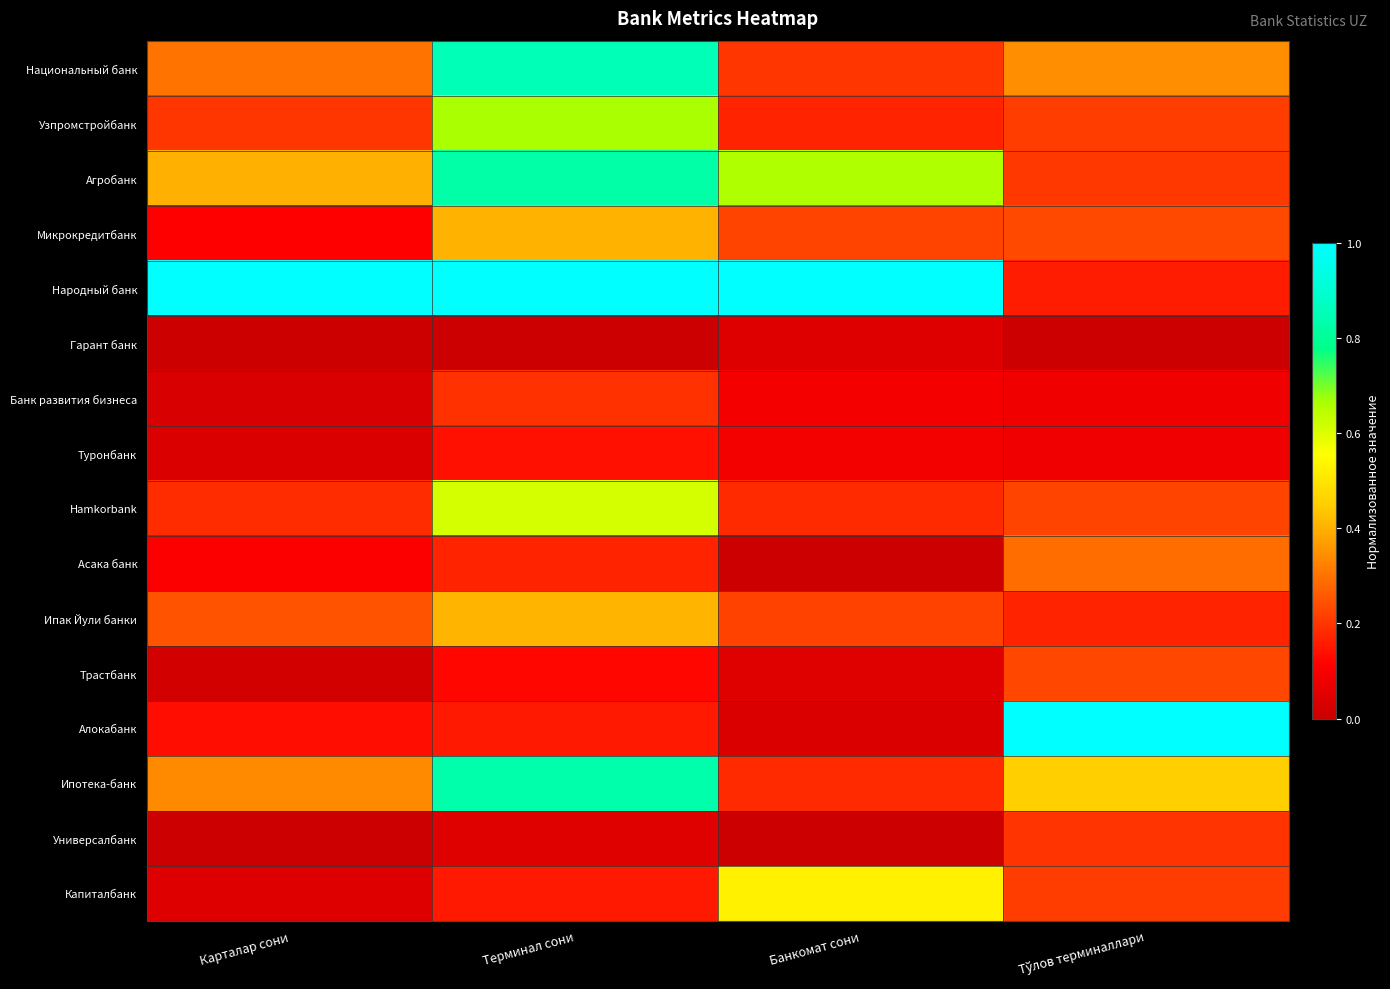

Reading left to right, what are all the values shown in this chart?

Национальный банк: Карталар сони=0.3	Терминал сони=0.9	Банкомат сони=0.2	Тўлов терминаллари=0.3
Узпромстройбанк: Карталар сони=0.2	Терминал сони=0.7	Банкомат сони=0.2	Тўлов терминаллари=0.2
Агробанк: Карталар сони=0.4	Терминал сони=0.8	Банкомат сони=0.7	Тўлов терминаллари=0.2
Микрокредитбанк: Карталар сони=0.1	Терминал сони=0.4	Банкомат сони=0.2	Тўлов терминаллари=0.2
Народный банк: Карталар сони=1.0	Терминал сони=1.0	Банкомат сони=1.0	Тўлов терминаллари=0.2
Гарант банк: Карталар сони=0.0	Терминал сони=0.0	Банкомат сони=0.0	Тўлов терминаллари=0.0
Банк развития бизнеса: Карталар сони=0.0	Терминал сони=0.2	Банкомат сони=0.1	Тўлов терминаллари=0.1
Туронбанк: Карталар сони=0.0	Терминал сони=0.1	Банкомат сони=0.1	Тўлов терминаллари=0.1
Hamkorbank: Карталар сони=0.2	Терминал сони=0.6	Банкомат сони=0.2	Тўлов терминаллари=0.2
Асака банк: Карталар сони=0.1	Терминал сони=0.2	Банкомат сони=0.0	Тўлов терминаллари=0.3
Ипак Йули банки: Карталар сони=0.2	Терминал сони=0.4	Банкомат сони=0.2	Тўлов терминаллари=0.2
Трастбанк: Карталар сони=0.0	Терминал сони=0.1	Банкомат сони=0.0	Тўлов терминаллари=0.2
Алокабанк: Карталар сони=0.1	Терминал сони=0.2	Банкомат сони=0.0	Тўлов терминаллари=1.0
Ипотека-банк: Карталар сони=0.3	Терминал сони=0.8	Банкомат сони=0.2	Тўлов терминаллари=0.5
Универсалбанк: Карталар сони=0.0	Терминал сони=0.0	Банкомат сони=0.0	Тўлов терминаллари=0.2
Капиталбанк: Карталар сони=0.0	Терминал сони=0.2	Банкомат сони=0.5	Тўлов терминаллари=0.2